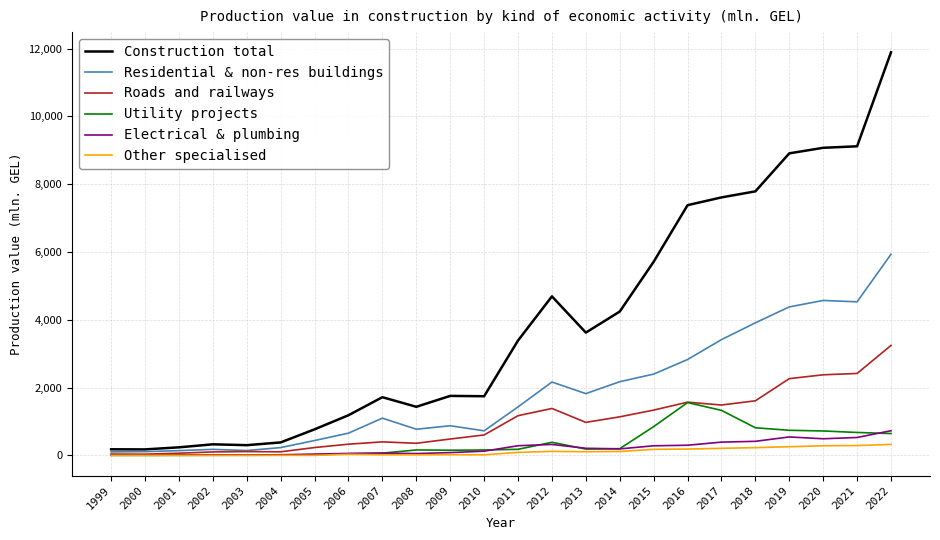

Which series has the widest spread of values?

Construction total